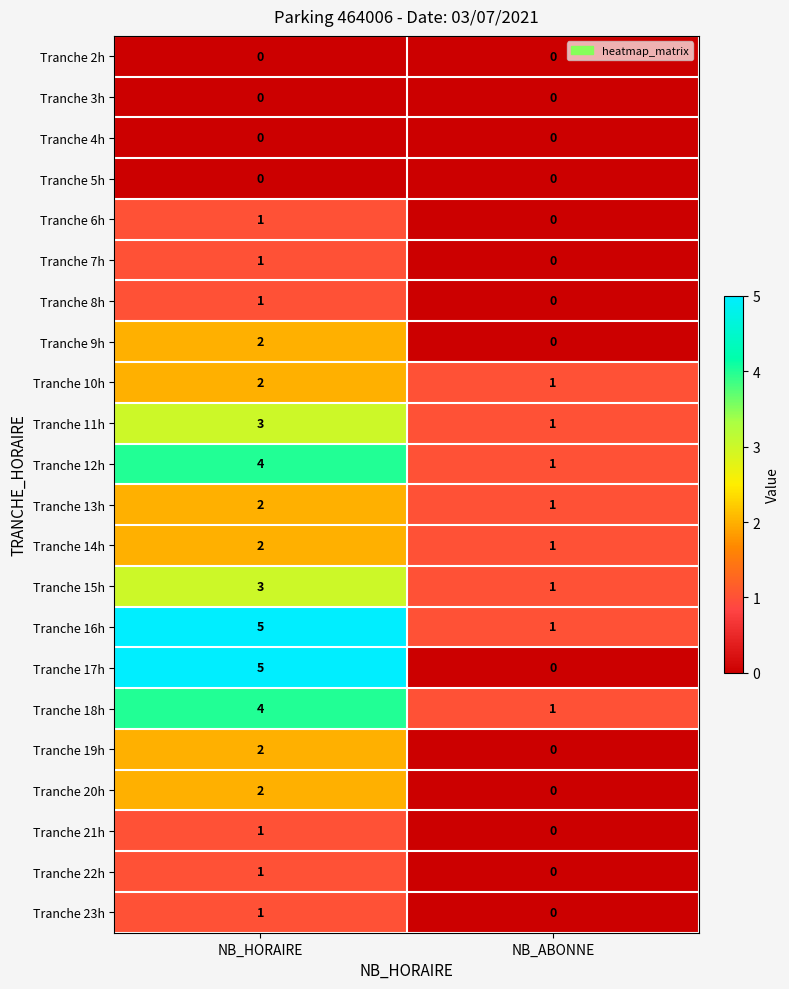

Which series changed the most between NB_HORAIRE and NB_ABONNE?

Tranche 17h